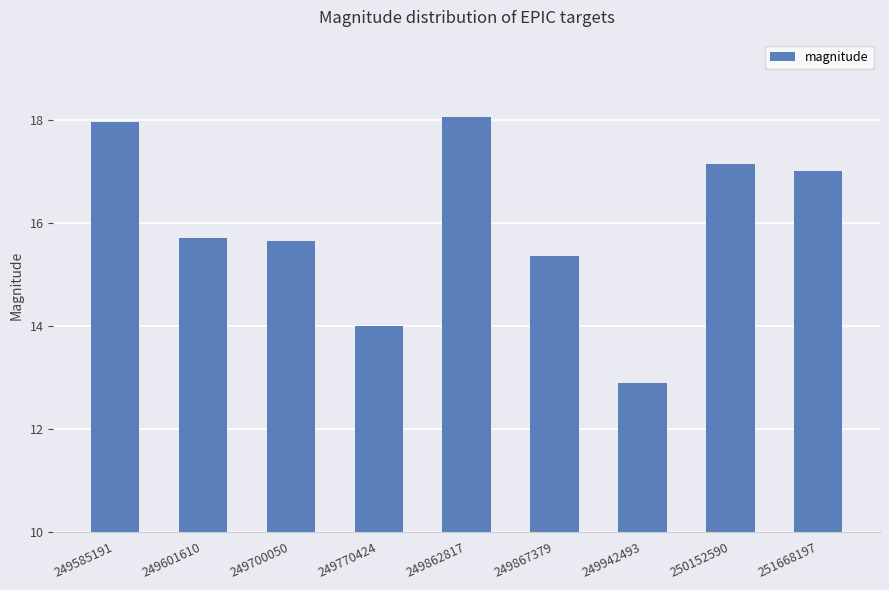

Where does the data first go above 15?

249585191